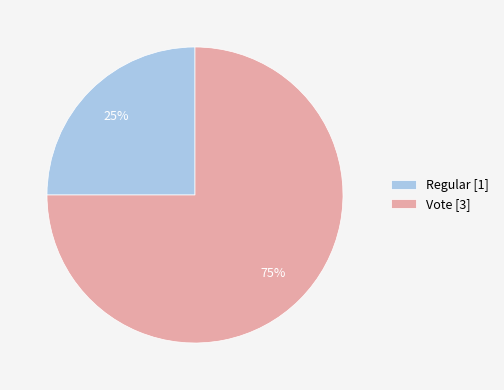

Is there a majority slice in this chart?

Yes